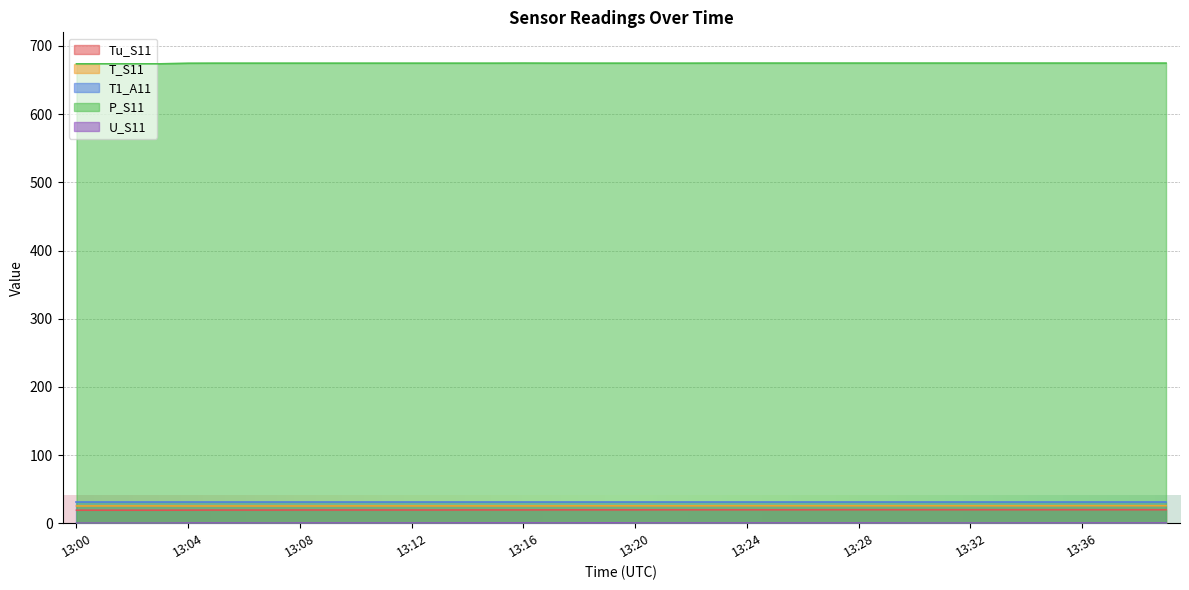

What is the difference between the maximum and minimum values in the T_S11 series?

0.4